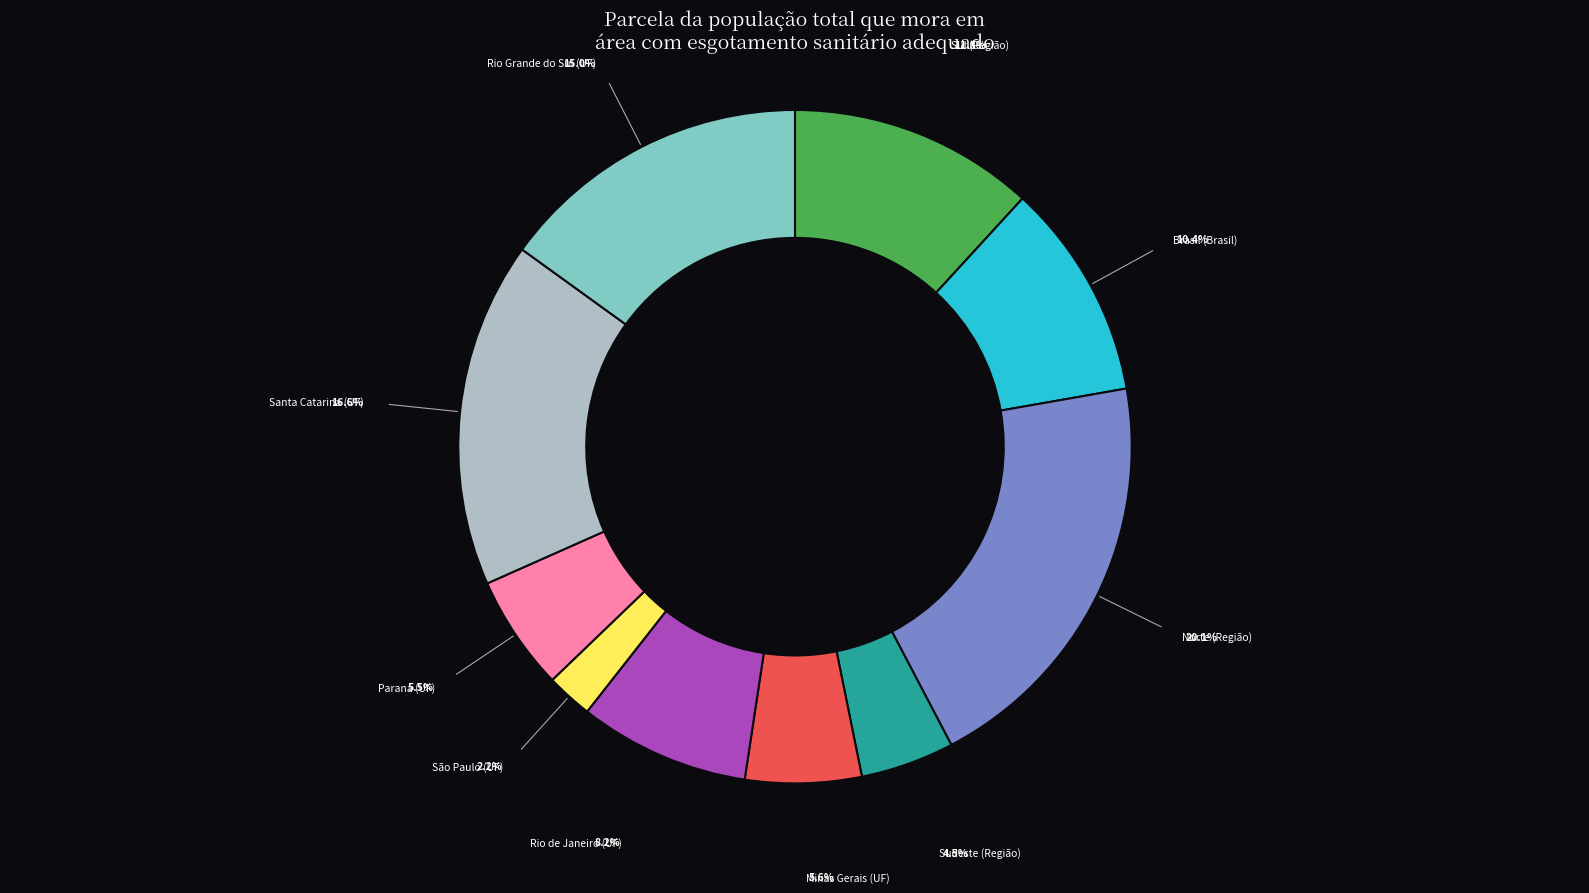

Does any single category account for the majority?

No